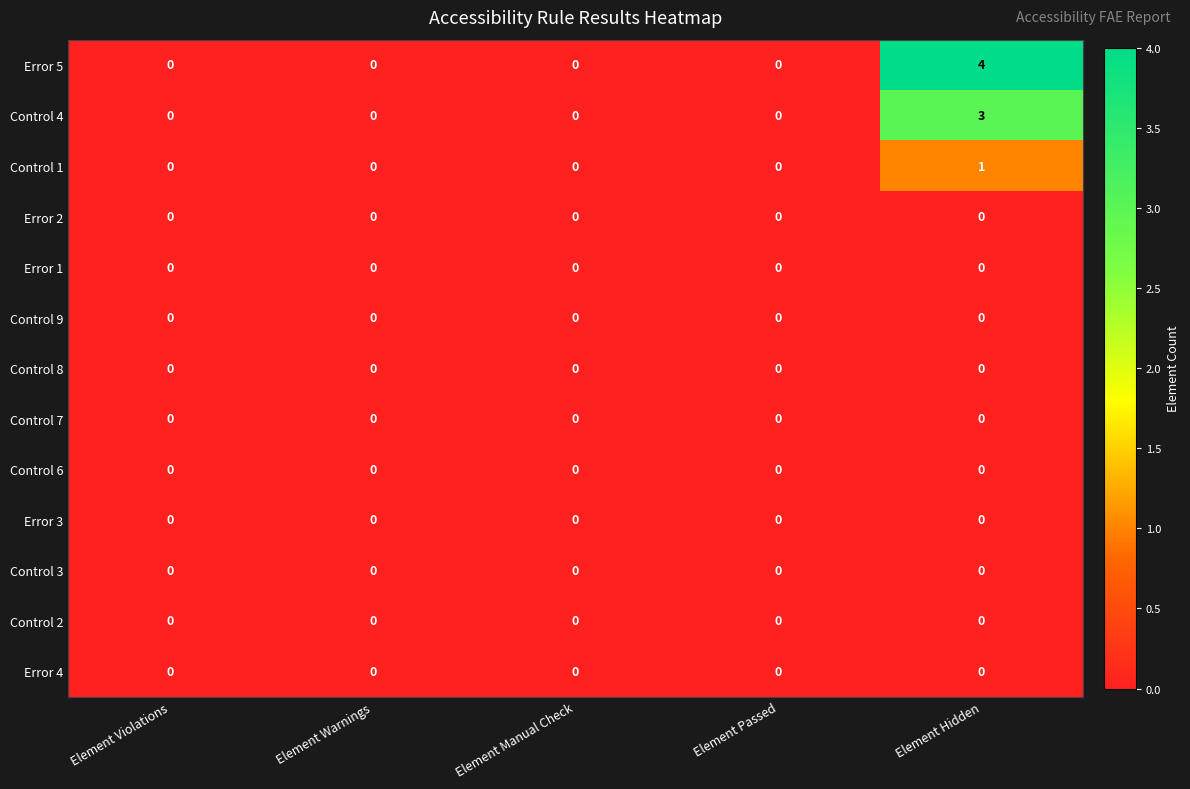

The Control 9 series shows 0 at Element Passed. True or false?

True